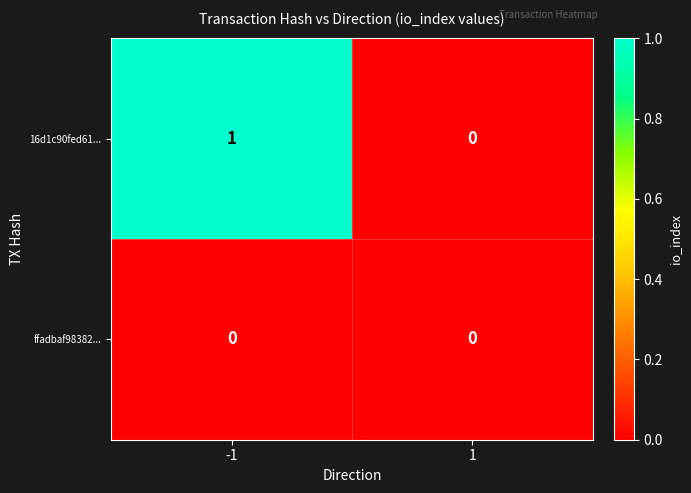

At which category does the chart reach its peak across all series?

-1